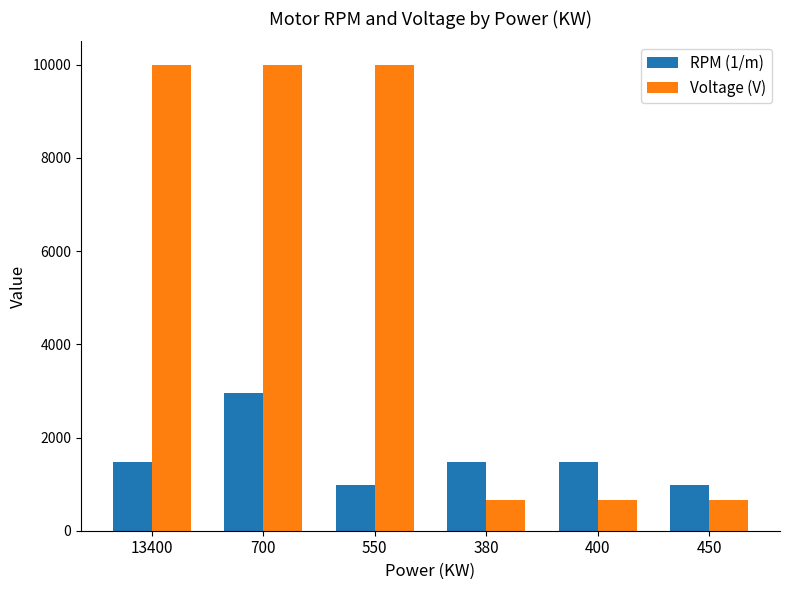

What is the smallest value displayed?

660